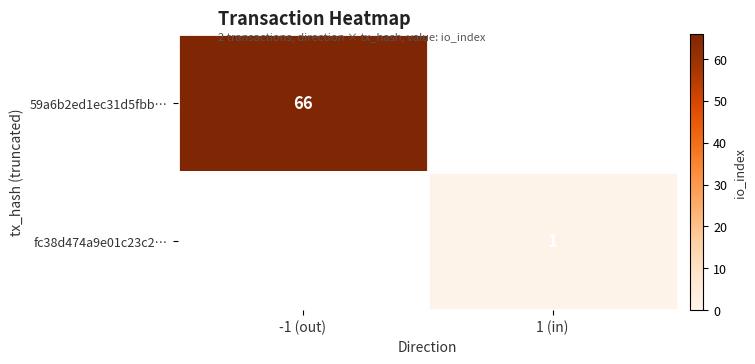

At how many categories does at least one series exceed 12?

1